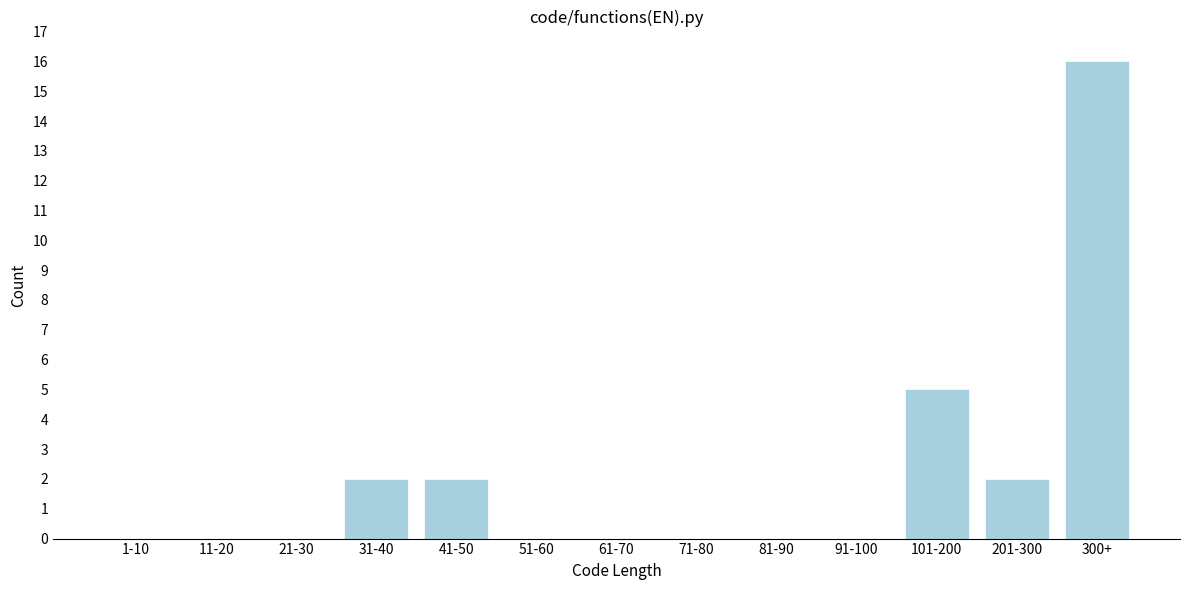

Reading left to right, extract all data points from this chart.

1-10=0	11-20=0	21-30=0	31-40=2	41-50=2	51-60=0	61-70=0	71-80=0	81-90=0	91-100=0	101-200=5	201-300=2	300+=16